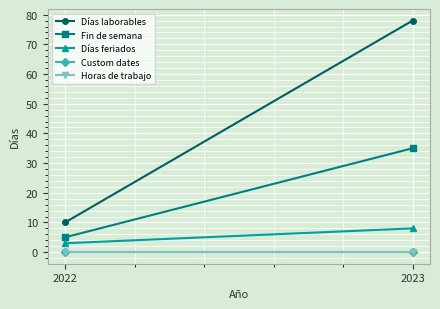

Is the value of Días feriados at 2023 greater than the value of Fin de semana at 2022?

Yes